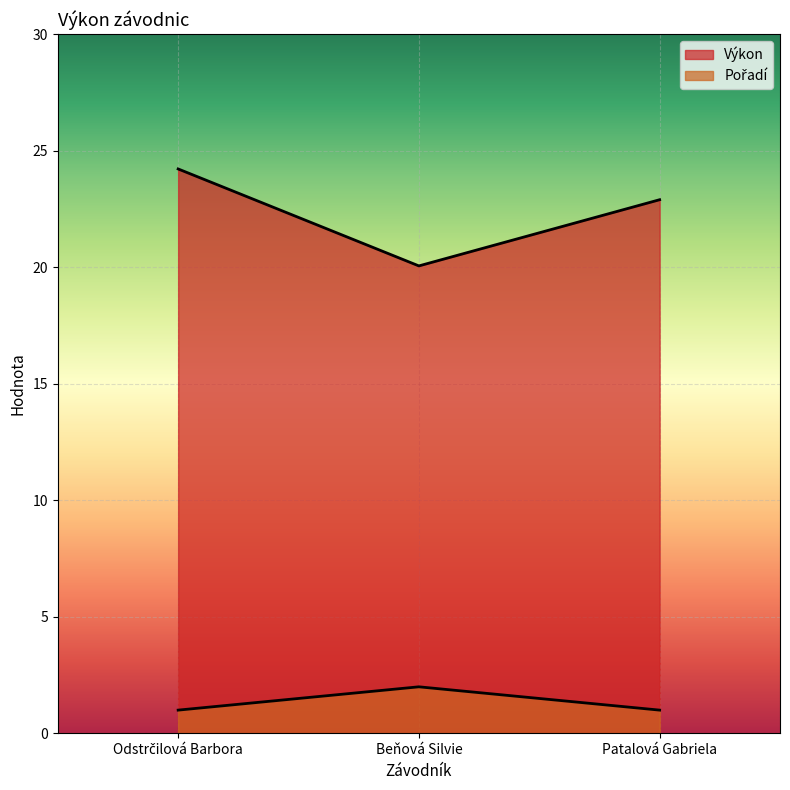

How many values in the Pořadí series exceed 1?

1